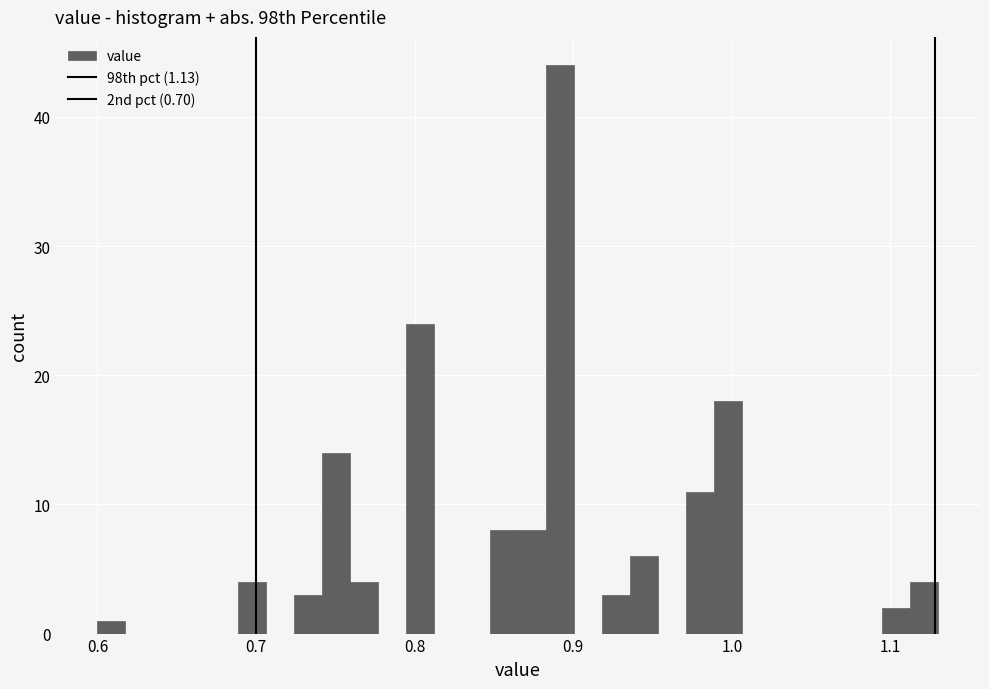

Read against the x-axis, roughly where is the centre of the tallest bar?

0.89